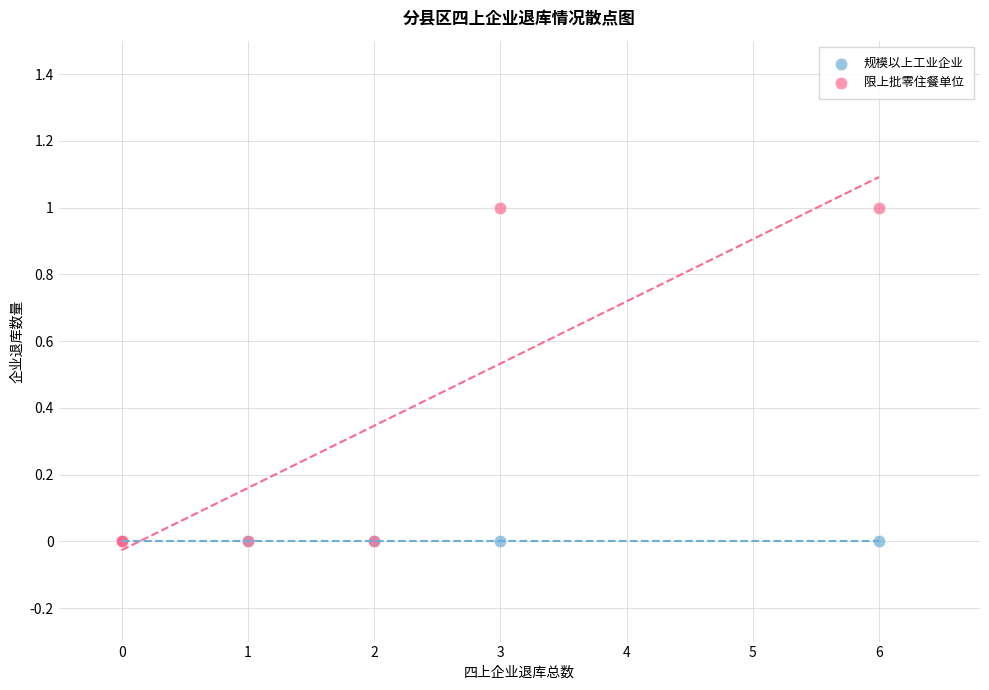

What are all the series names shown in the legend?

规模以上工业企业, 限上批零住餐单位